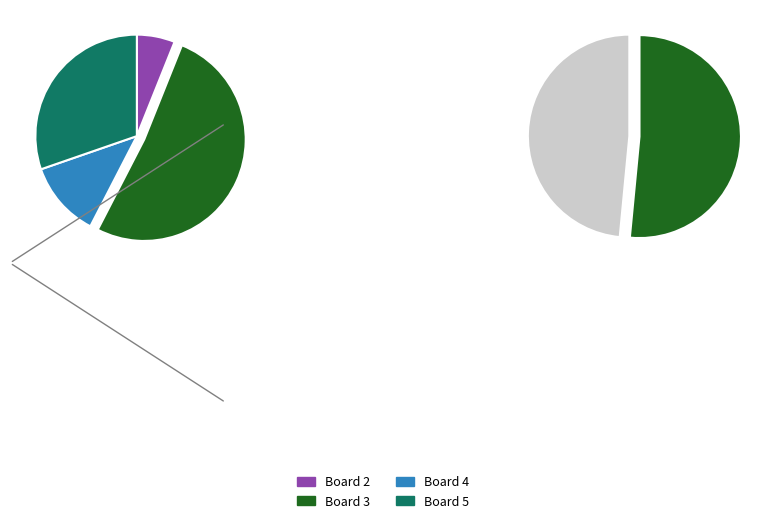

Rank the categories by value from lowest to highest.

Board 1, Board 2, Board 4, Board 5, Board 3